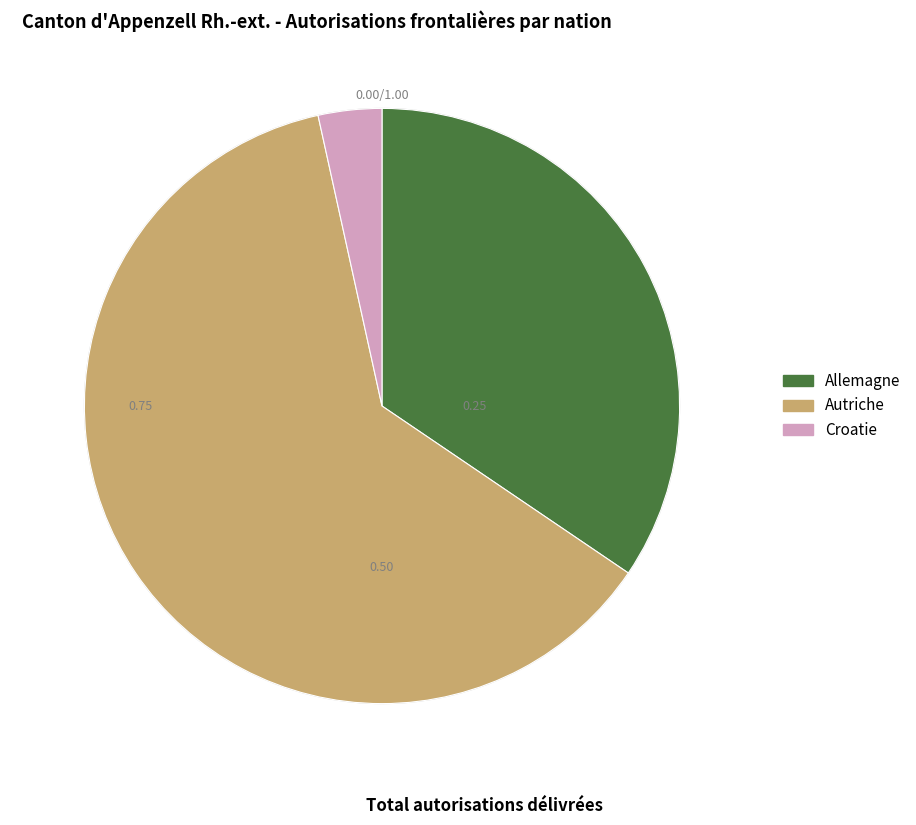

Do Croatie and Autriche together represent more than half of the pie?

Yes